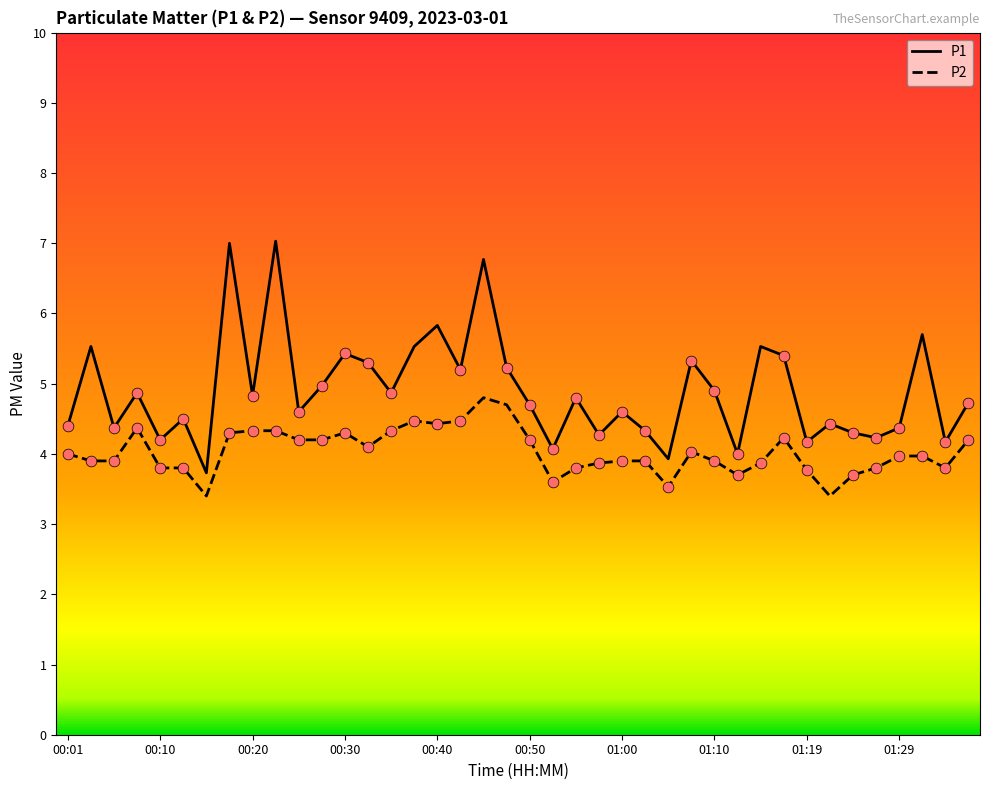

True or false: P2 and P1 cross at least once.

False